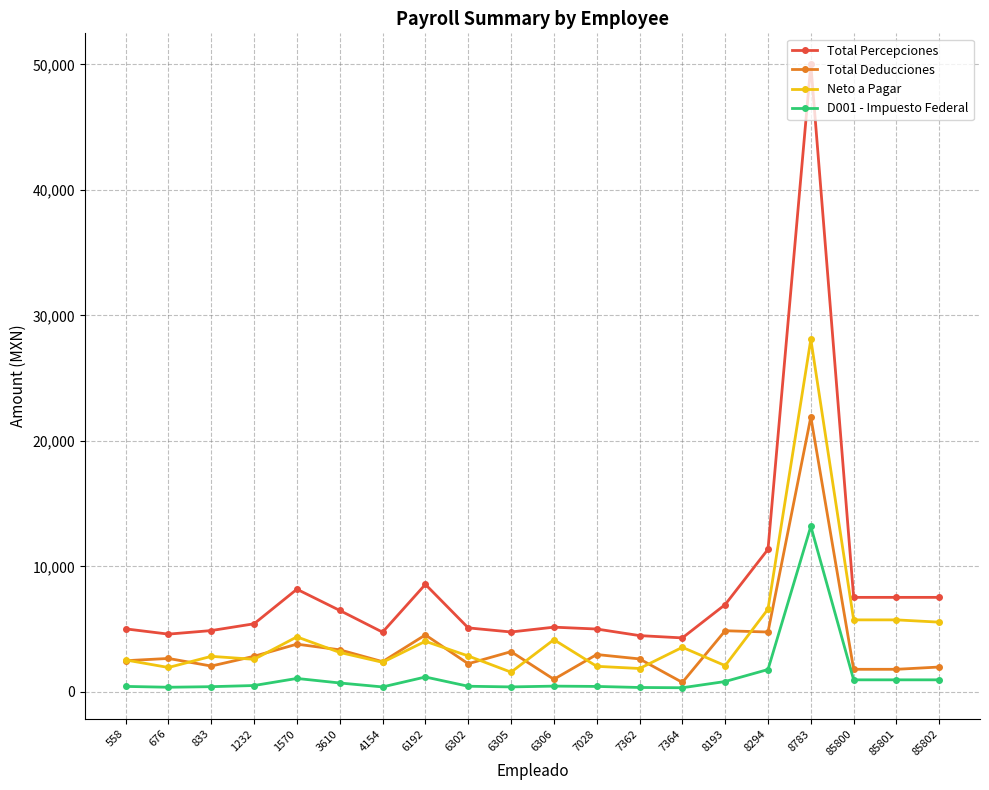

What is the smallest value displayed?

324.2